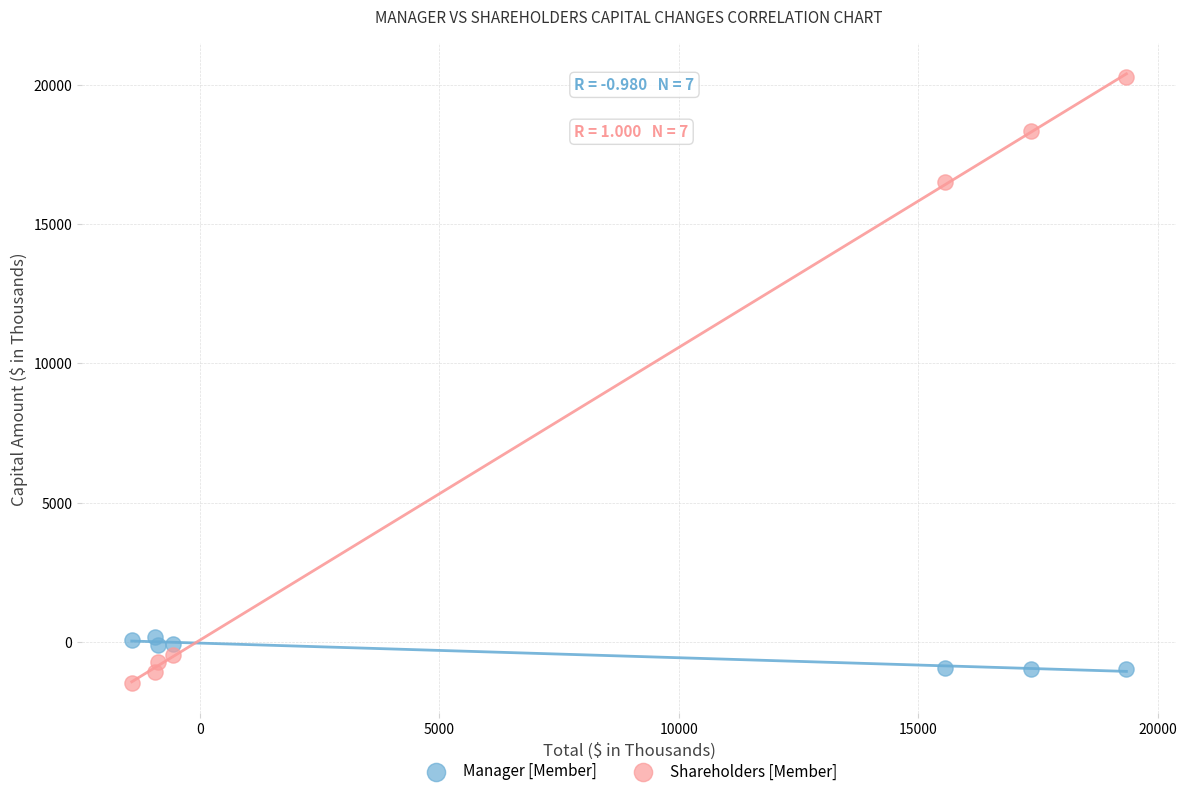

Which series has the largest Y range (max minus min)?

Shareholders [Member]